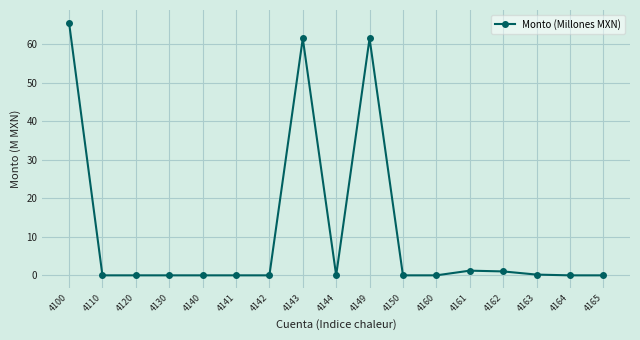

Is it true that the value at 4165 is -21.3?

False